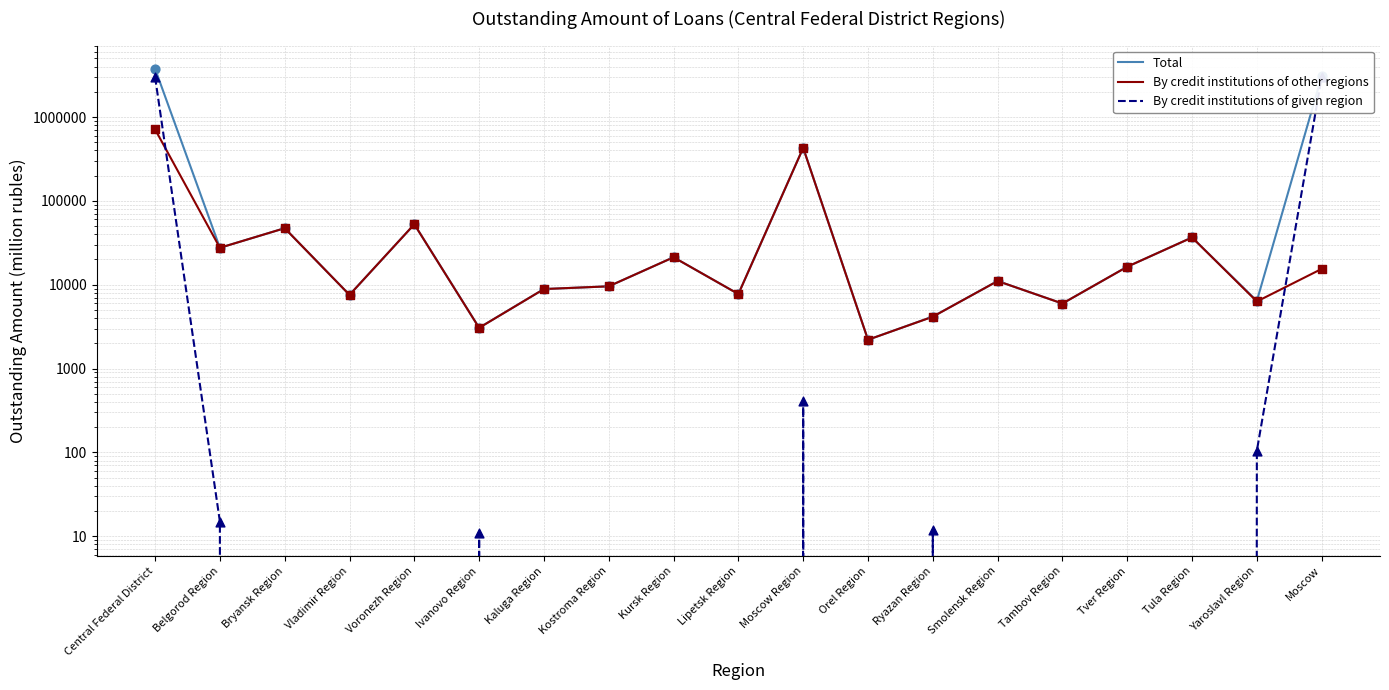

Which series has the largest total across all categories?

Total